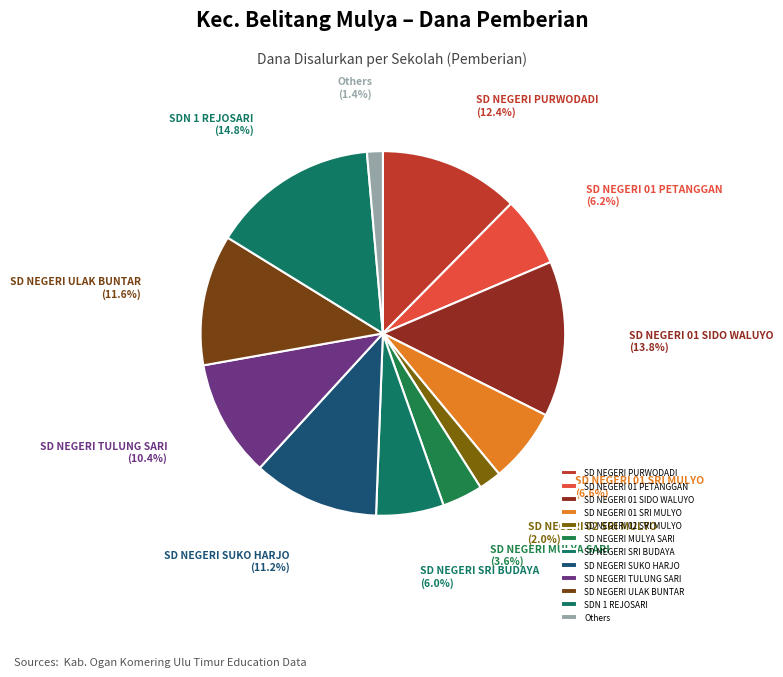

Is SD NEGERI PURWODADI the majority of the pie?

No